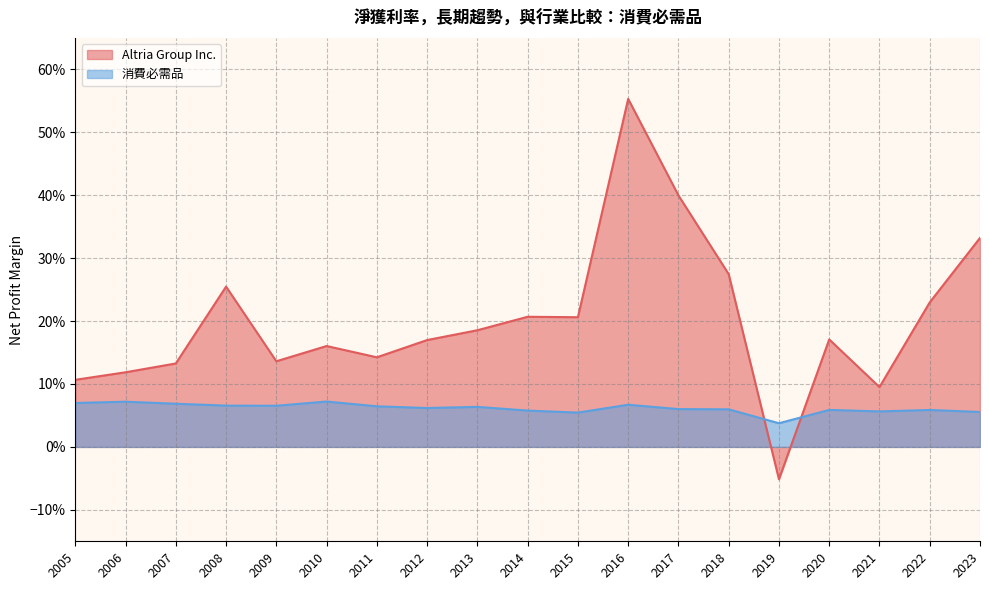

Is the value of Altria Group Inc. at 2006 greater than the value of 消費必需品 at 2014?

Yes